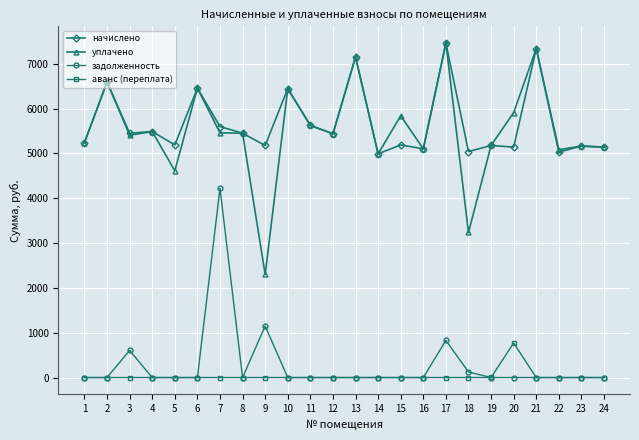

True or false: начислено has more than 2 interior local peaks.

True